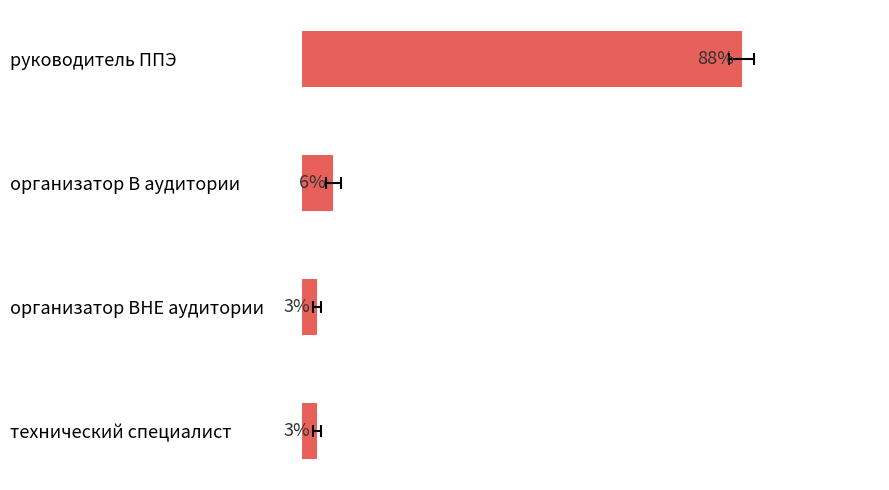

The chart shows a value of 6.2 at организатор В аудитории. True or false?

True